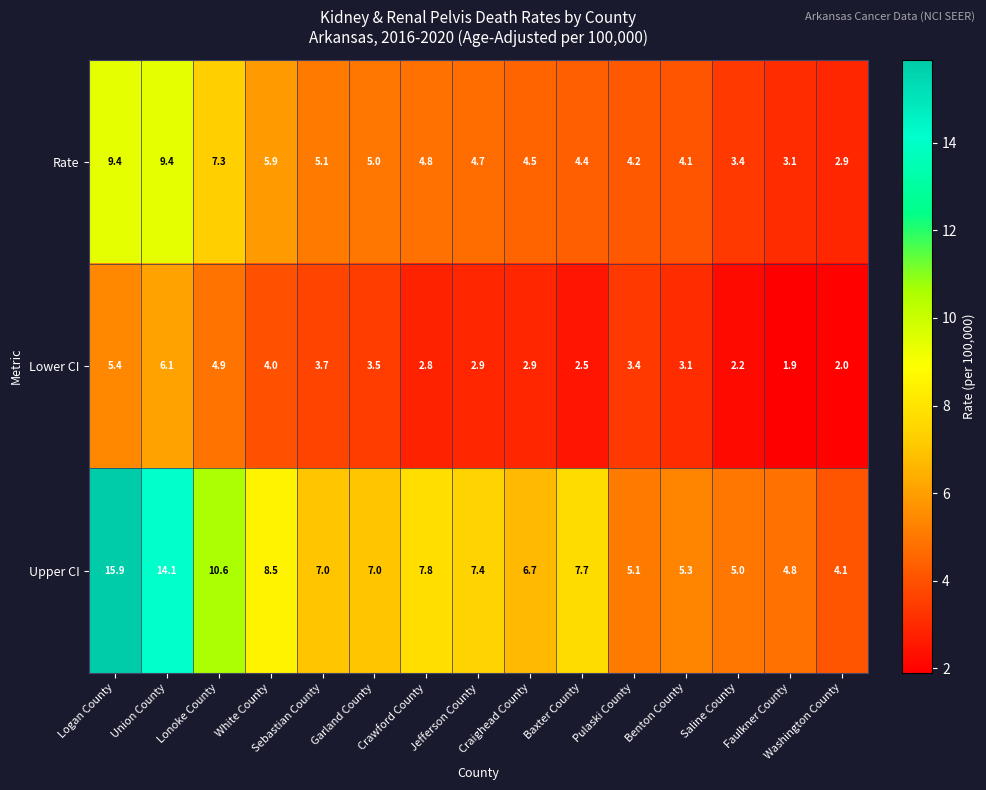

What is the difference between the maximum and second lowest values in the Upper CI series?

11.1